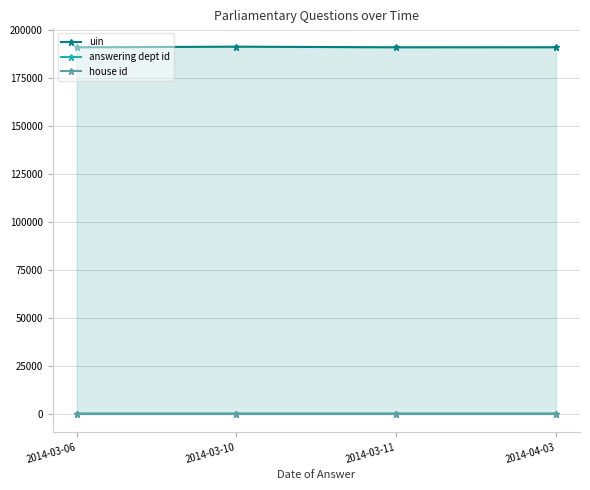

At which category does uin reach its first local valley?

2014-03-11